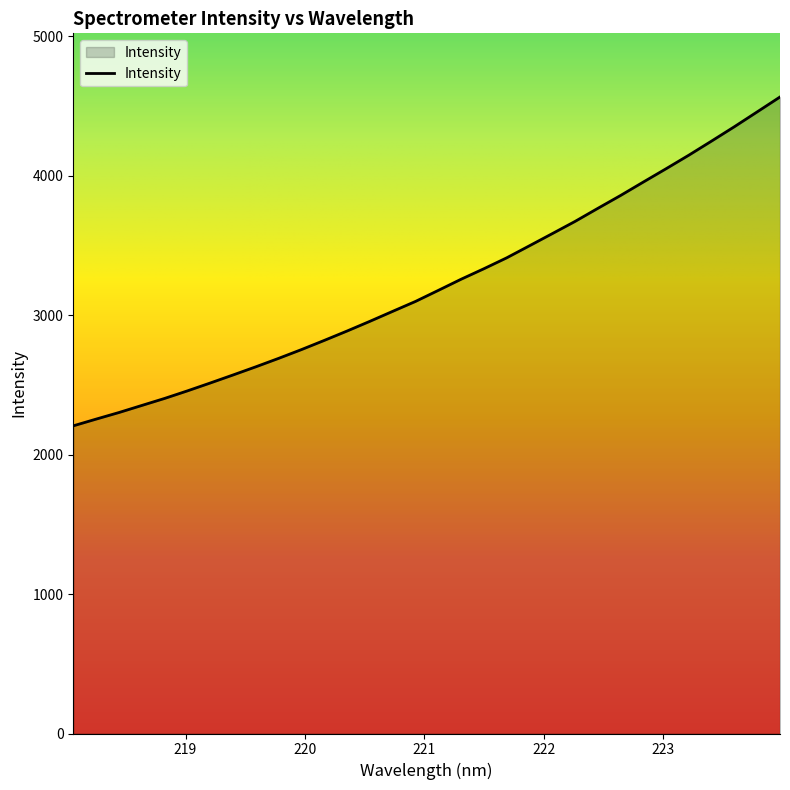

What is the minimum value shown in the chart?

2205.6